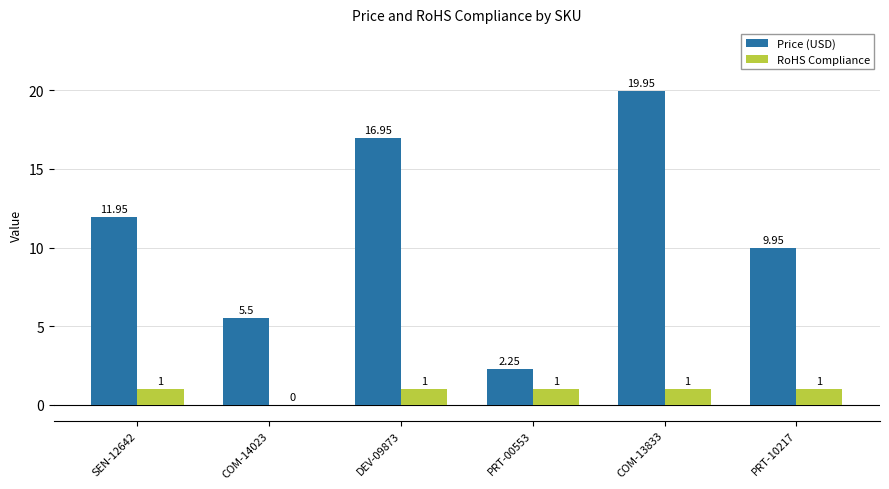

What is the sum of the RoHS Compliance values at SEN-12642 and COM-14023?

1.0